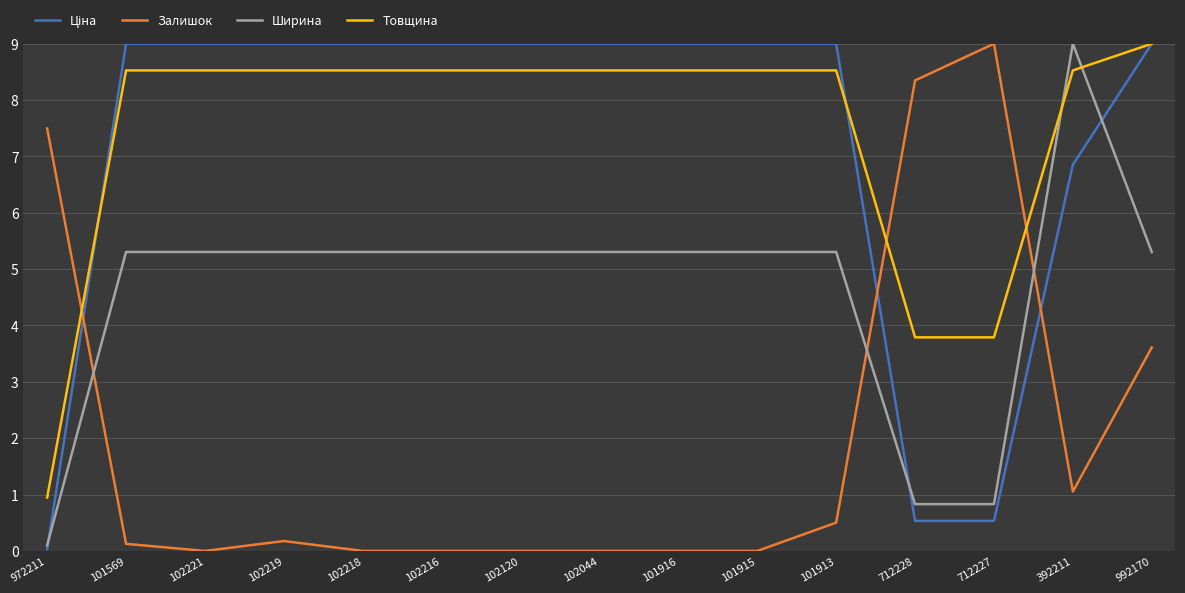

Where does the Ширина series first go above 5?

101569